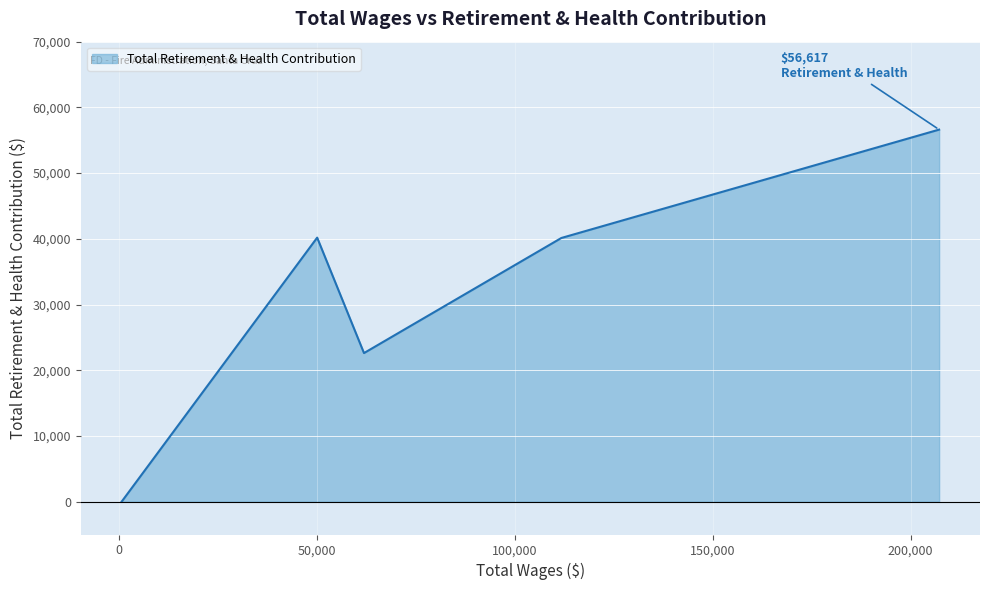

What is the greatest value displayed?

56617